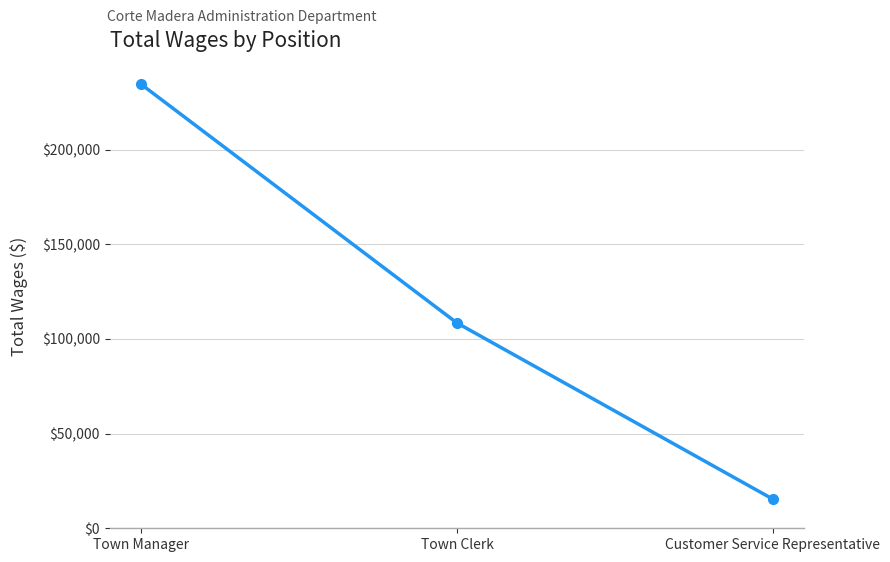

Between Town Manager and Customer Service Representative, which is larger?

Town Manager